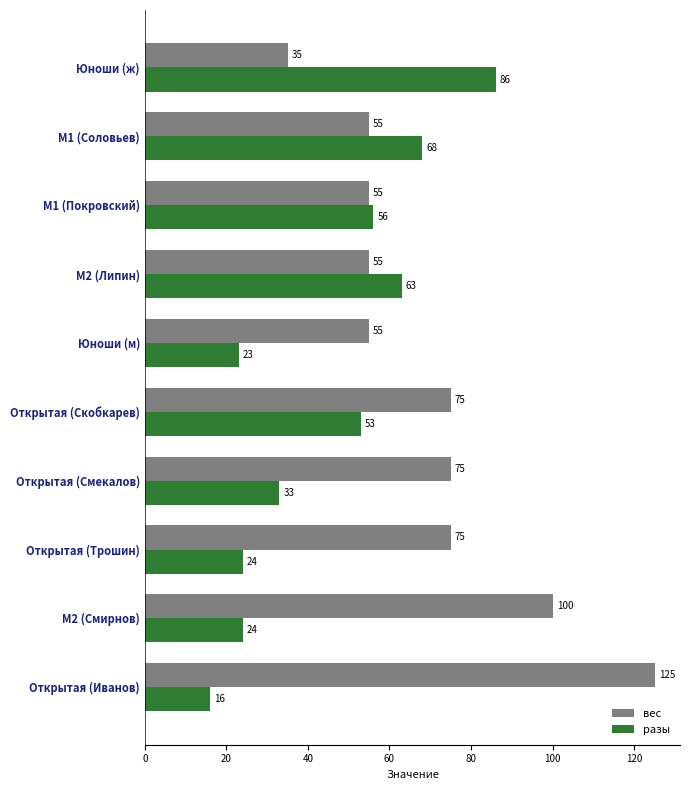

What are all the series names shown in the legend?

вес, разы